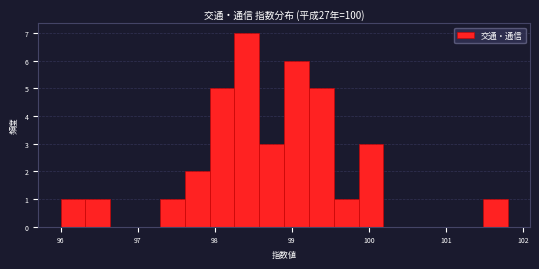

Around what value on the x-axis is the tallest bar? Give the approximate position of its centre, as read against the axis.

98.4